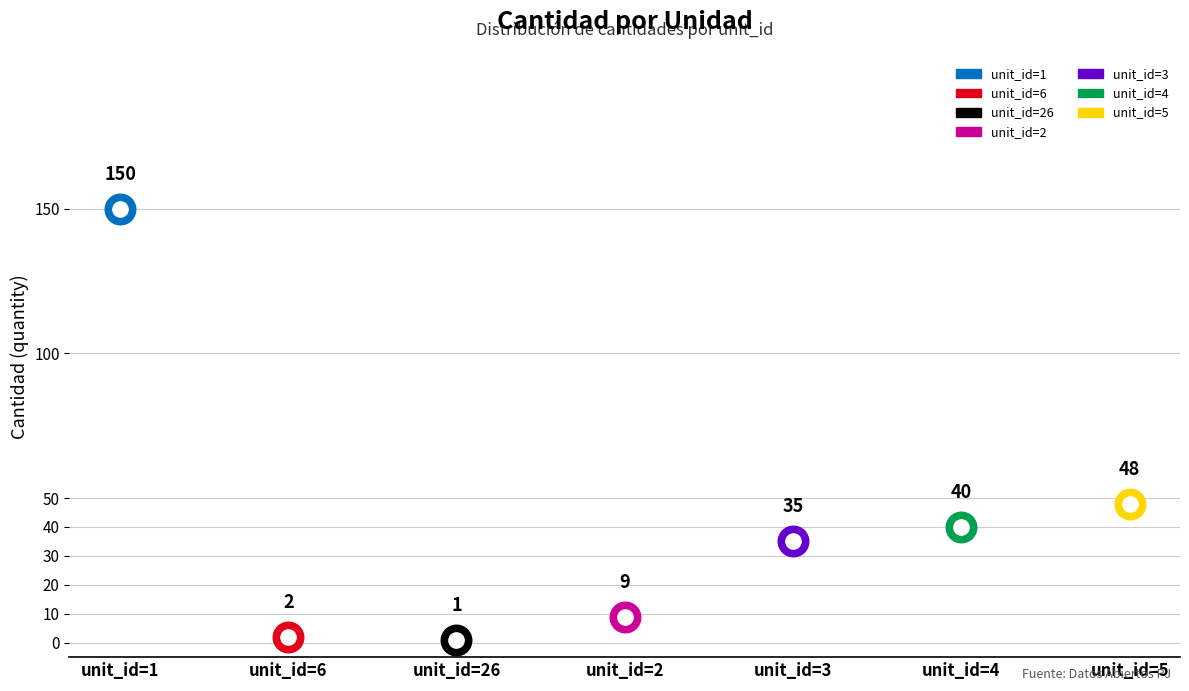

What is the difference between the maximum and minimum values?

149